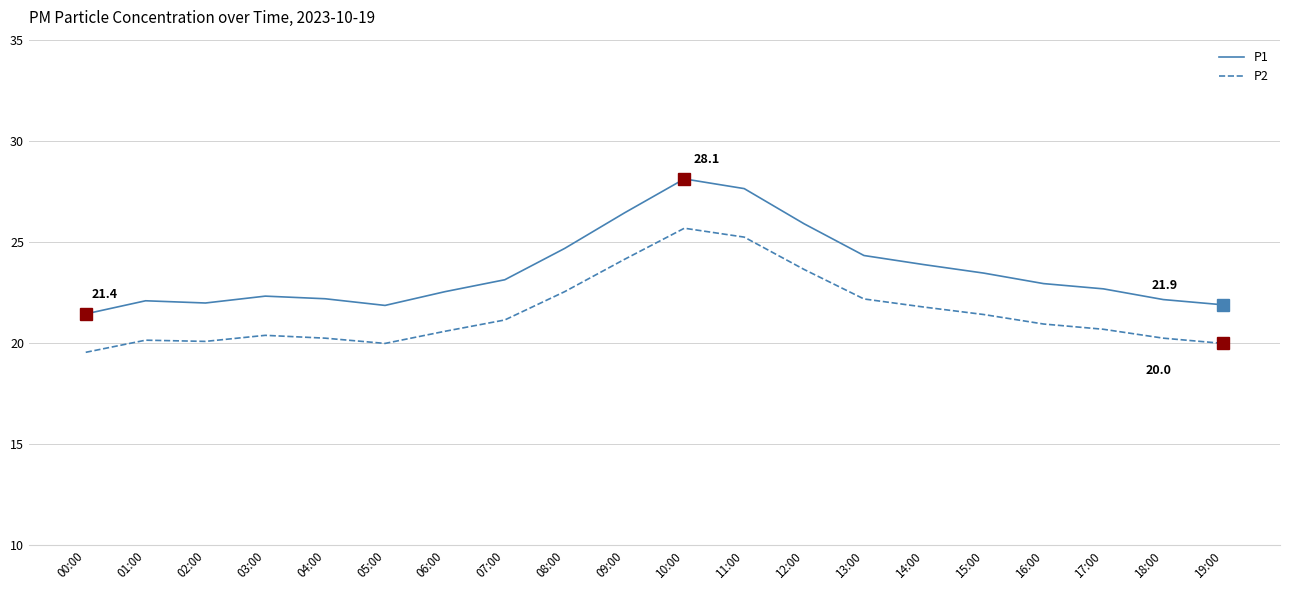

Rank the series at 05:00 from highest to lowest value.

P1, P2